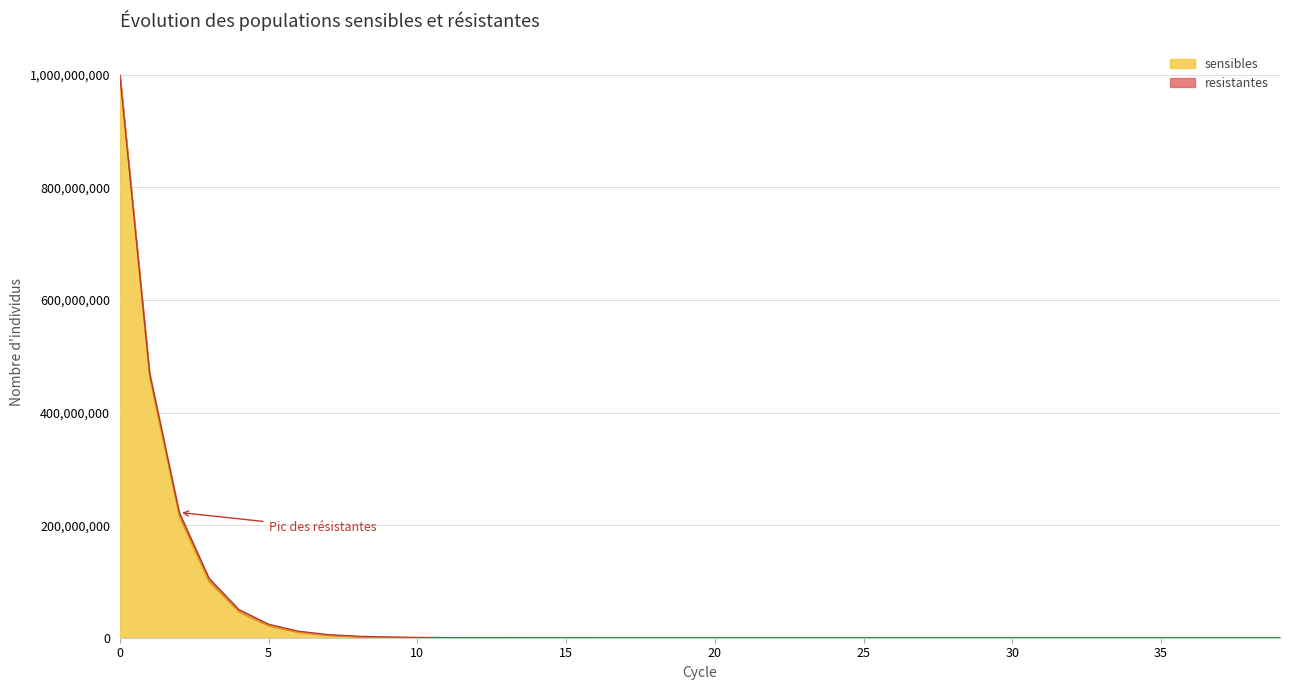

Approximately how many times larger is the value at 19 compared to 18?

0.5